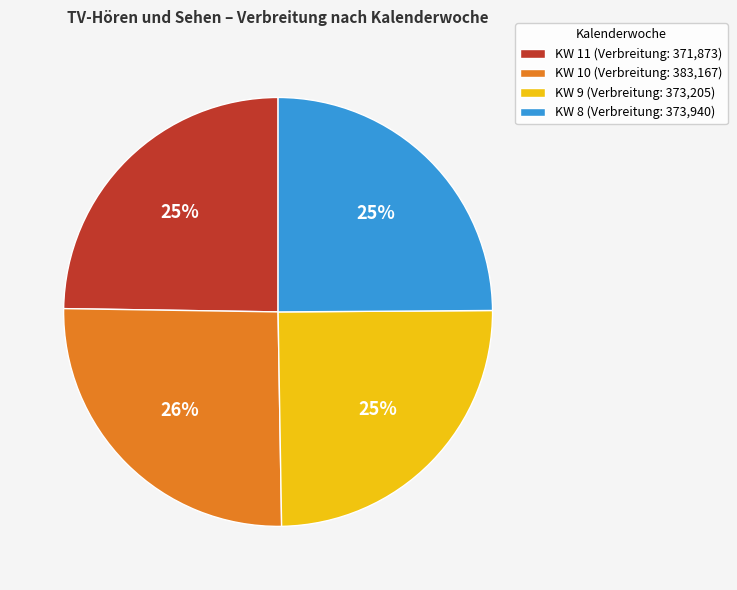

Does KW 11 account for over 50% of the chart?

No